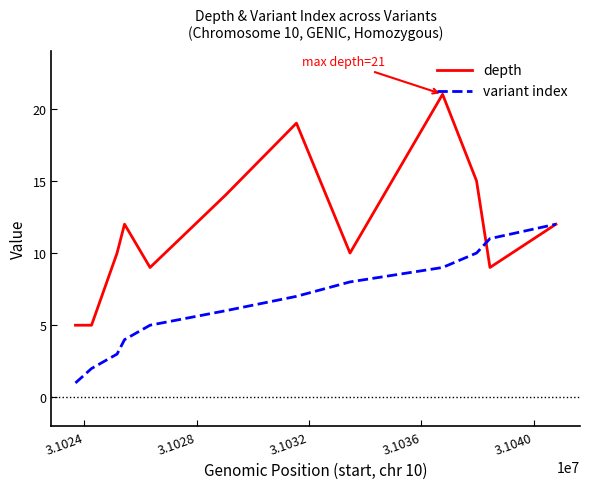

List the series in order of their peak value, lowest first.

variant index, depth